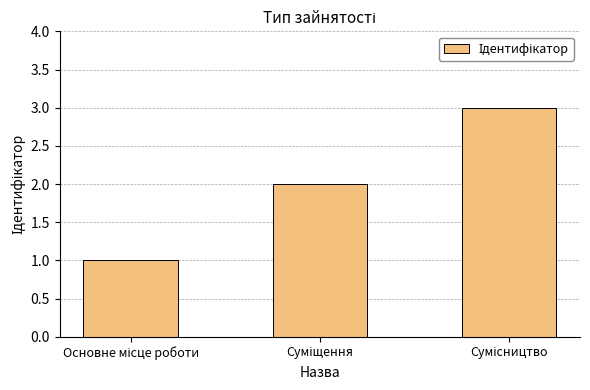

What is the sum of all values?

6